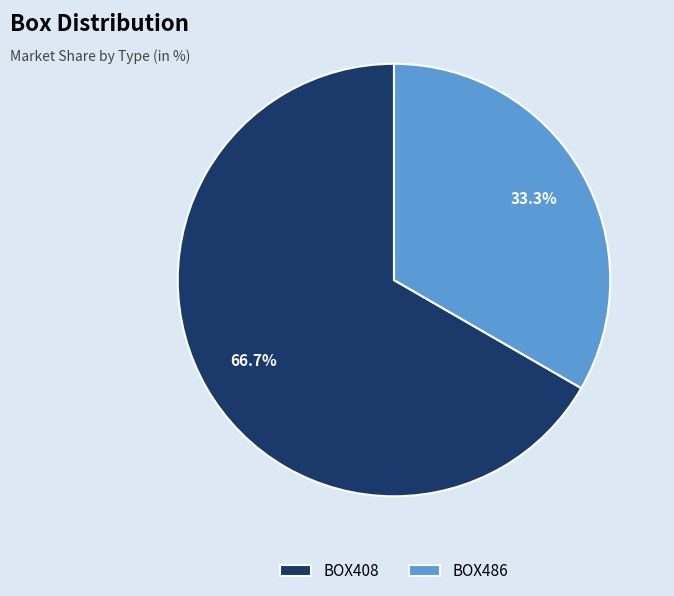

To the nearest percent, what is the combined percentage of BOX486 and BOX408?

100%